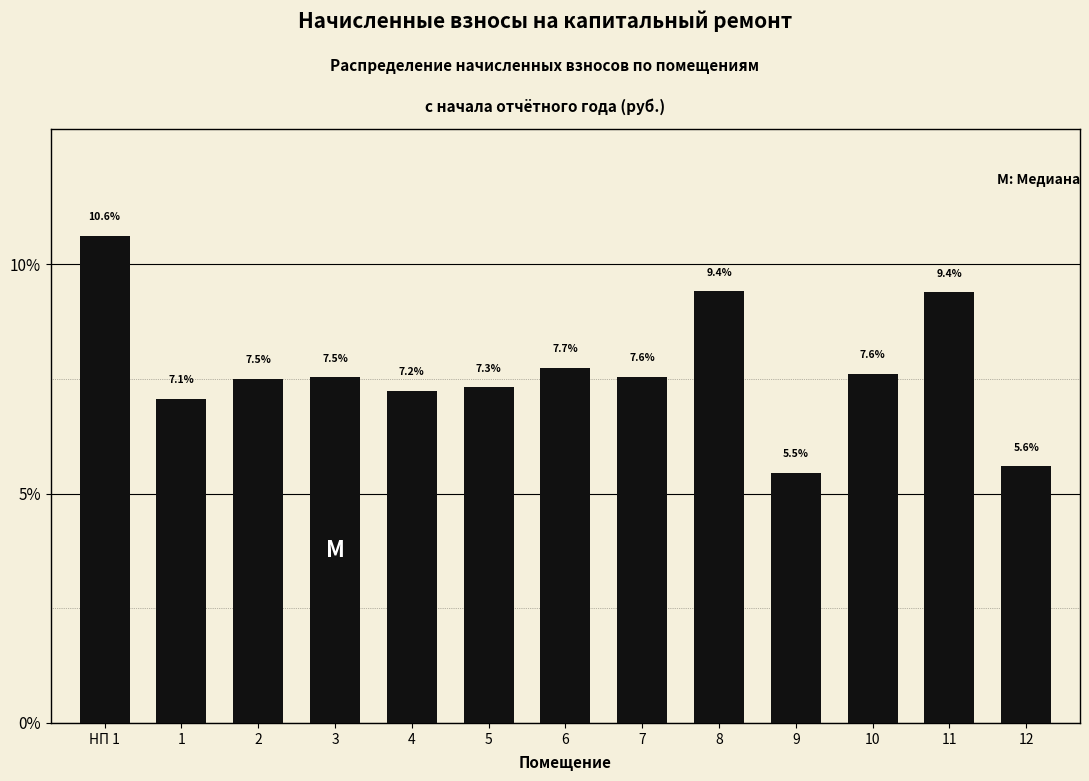

Reading left to right, transcribe all the data shown in this chart.

НП 1=10.6	1=7.1	2=7.5	3=7.5	4=7.2	5=7.3	6=7.7	7=7.6	8=9.4	9=5.5	10=7.6	11=9.4	12=5.6